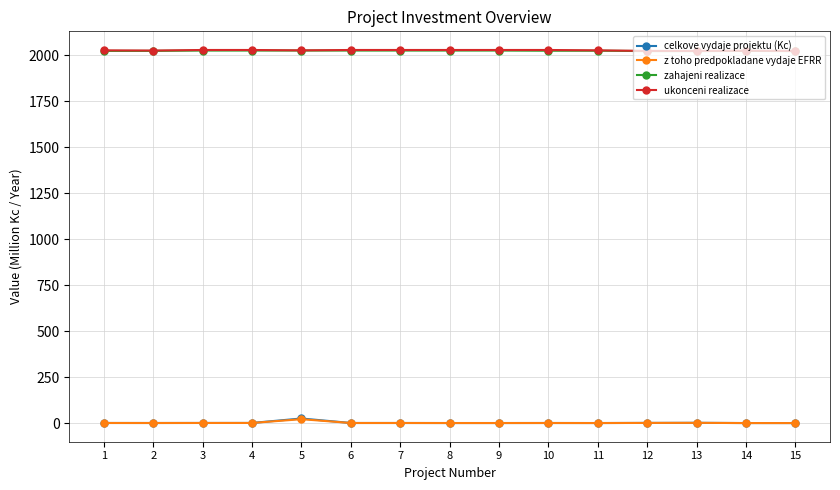

True or false: z toho predpokladane vydaje EFRR and zahajeni realizace cross at least once.

False